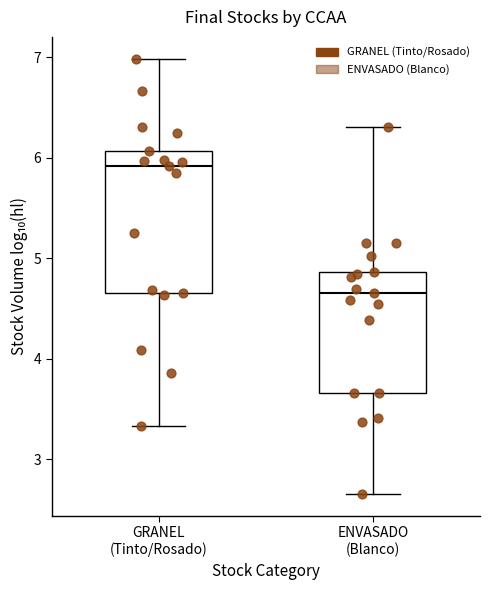

Reading left to right, read every box against the y-axis: the position of its median line, the range the box covers, and the ends of its whiskers. The values are not printed on the chart, so give them approximately, as read against the axis.

GRANEL (Tinto/Rosado): median 5.9, box 4.7 to 6.1, whiskers 3.3 to 7.0
ENVASADO (Blanco): median 4.7, box 3.7 to 4.9, whiskers 2.7 to 6.3